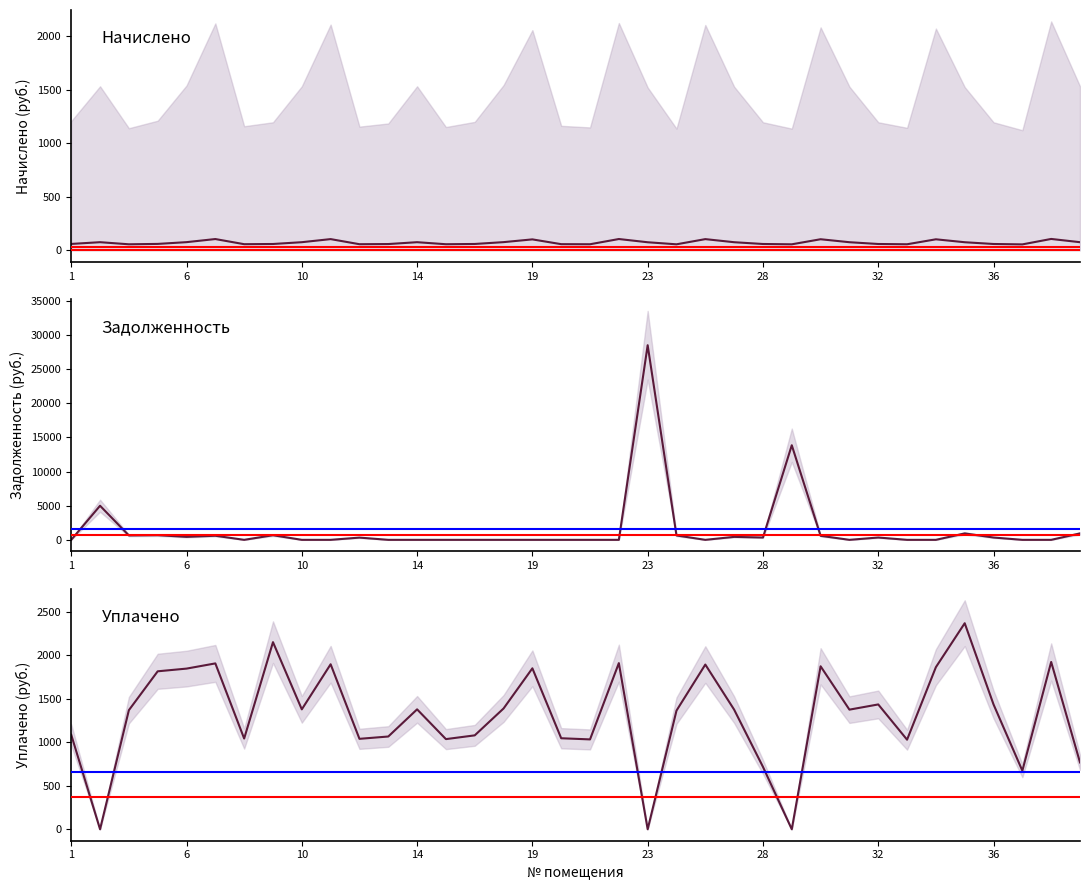

Does the chart have visible grid lines?

No